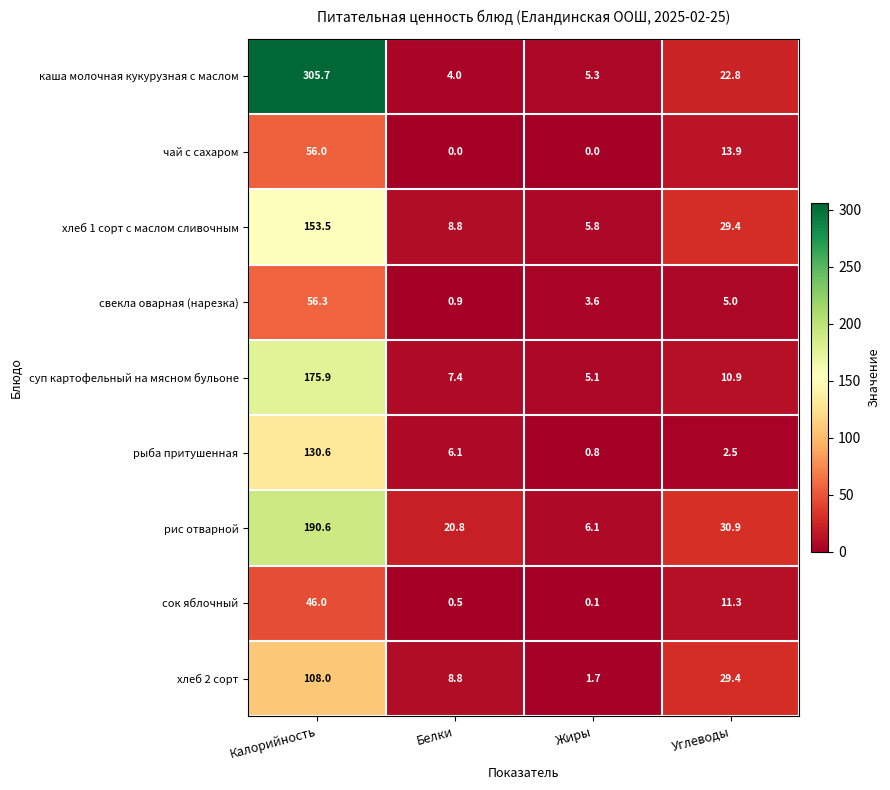

Is it true that суп картофельный на мясном бульоне equals 175.9 at Калорийность?

True